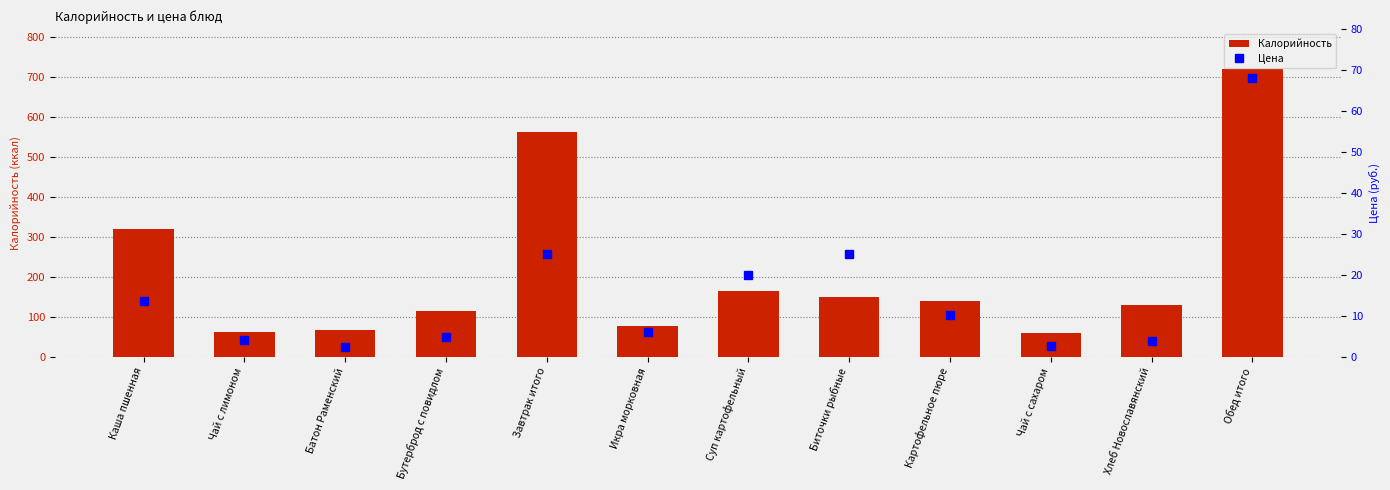

Reading right to left, transcribe all the data shown in this chart.

Калорийность: Обед итого=720.2	Хлеб Новославянский=130.0	Чай с сахаром=60.0	Картофельное пюре=139.4	Биточки рыбные=150.0	Суп картофельный=164.0	Икра морковная=76.8	Завтрак итого=563.0	Бутерброд с повидлом=113.8	Батон Раменский=66.2	Чай с лимоном=62.0	Каша пшенная=321.0
Цена: Обед итого=68.0	Хлеб Новославянский=3.9	Чай с сахаром=2.6	Картофельное пюре=10.3	Биточки рыбные=25.2	Суп картофельный=20.0	Икра морковная=6.0	Завтрак итого=25.0	Бутерброд с повидлом=4.8	Батон Раменский=2.4	Чай с лимоном=4.2	Каша пшенная=13.6